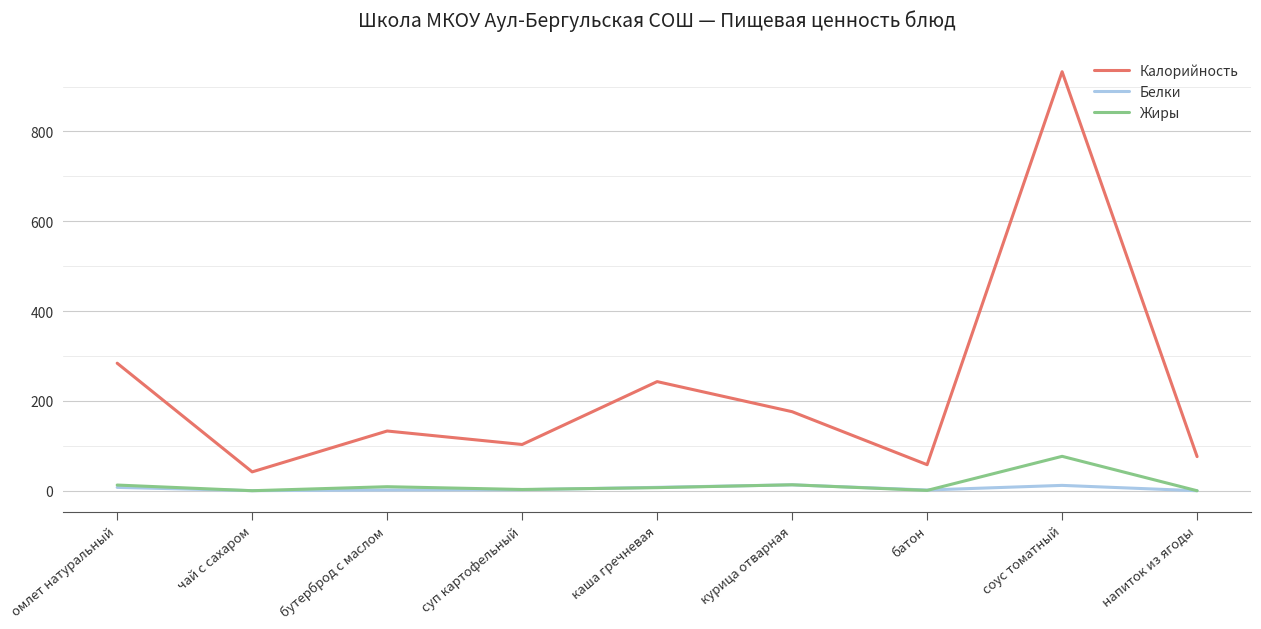

The value of Жиры at соус томатный is 37.3. True or false?

False